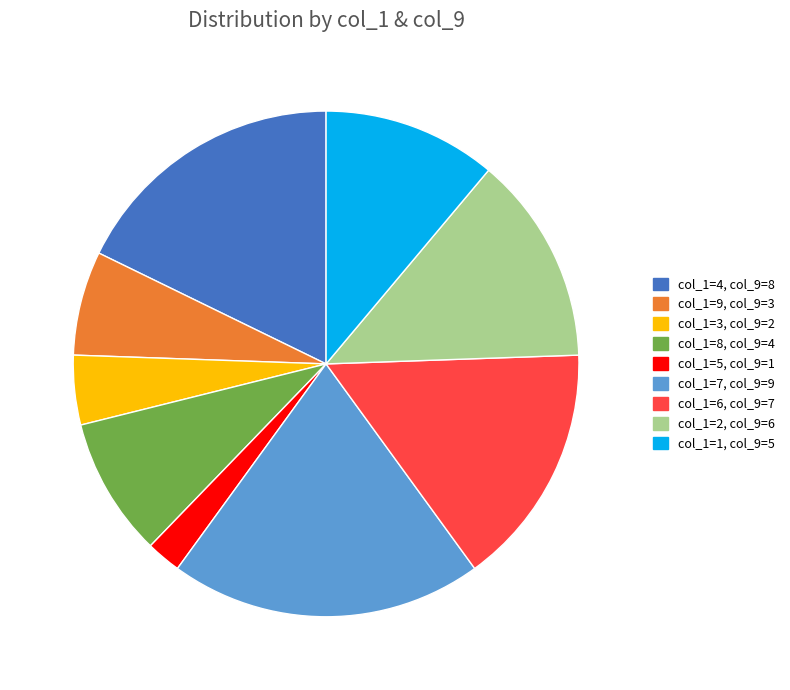

Is the sum of col_1=2, col_9=6 and col_1=5, col_9=1 greater than half?

No